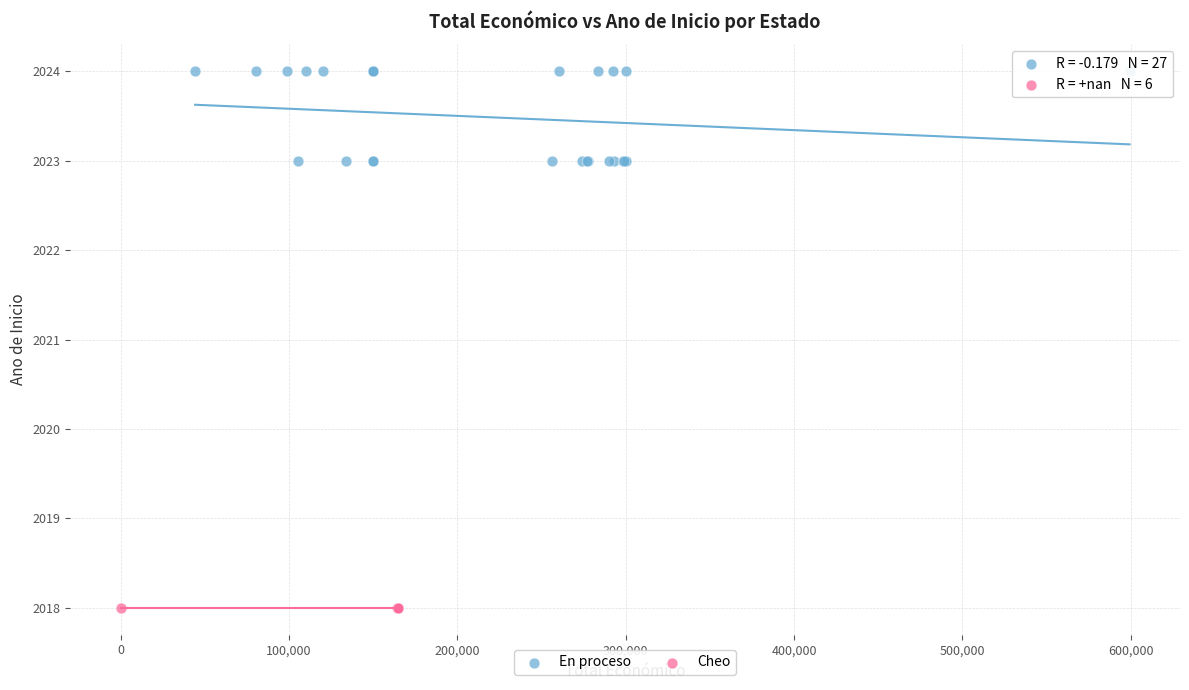

Which series contains the lowest Y value?

Cheo